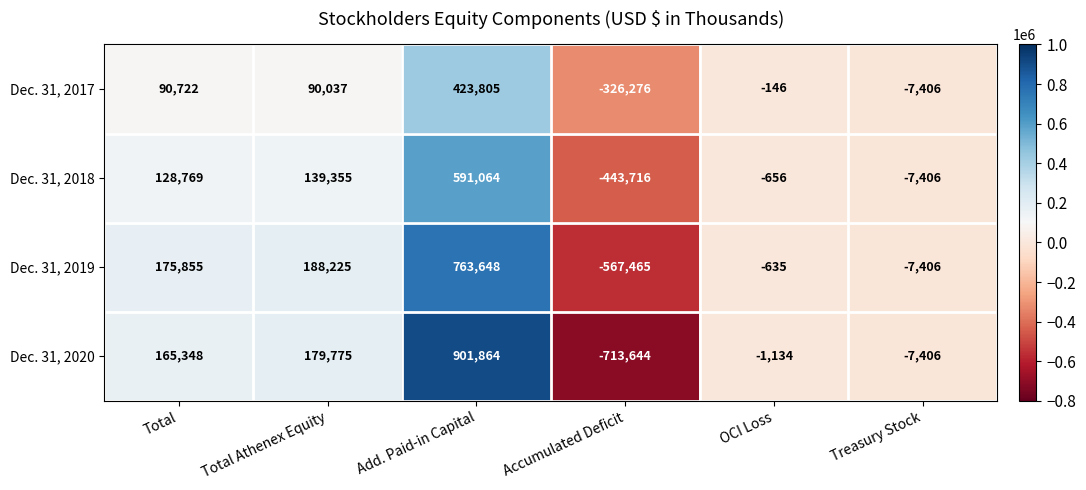

Reading right to left, transcribe all the data shown in this chart.

Dec. 31, 2017: Treasury Stock=-7406	OCI Loss=-146	Accumulated Deficit=-326276	Add. Paid-in Capital=423805	Total Athenex Equity=90037	Total=90722
Dec. 31, 2018: Treasury Stock=-7406	OCI Loss=-656	Accumulated Deficit=-443716	Add. Paid-in Capital=591064	Total Athenex Equity=139355	Total=128769
Dec. 31, 2019: Treasury Stock=-7406	OCI Loss=-635	Accumulated Deficit=-567465	Add. Paid-in Capital=763648	Total Athenex Equity=188225	Total=175855
Dec. 31, 2020: Treasury Stock=-7406	OCI Loss=-1134	Accumulated Deficit=-713644	Add. Paid-in Capital=901864	Total Athenex Equity=179775	Total=165348